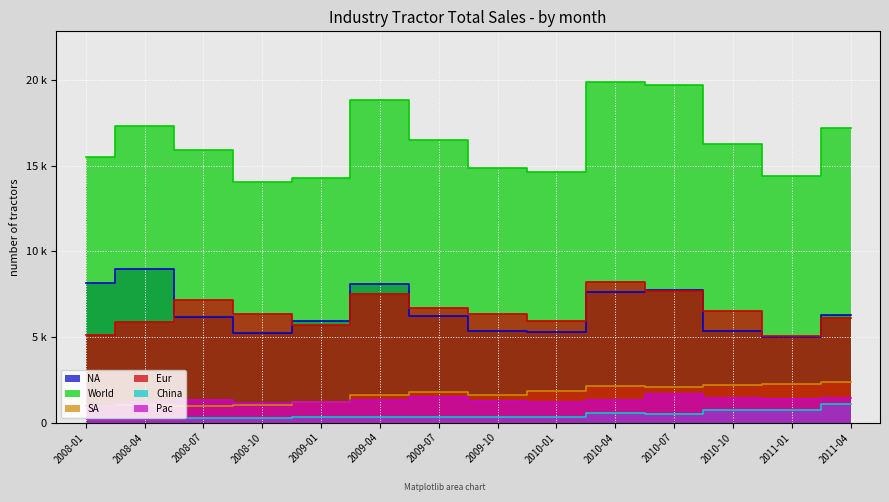

How many values in the SA series are below 1776?

7